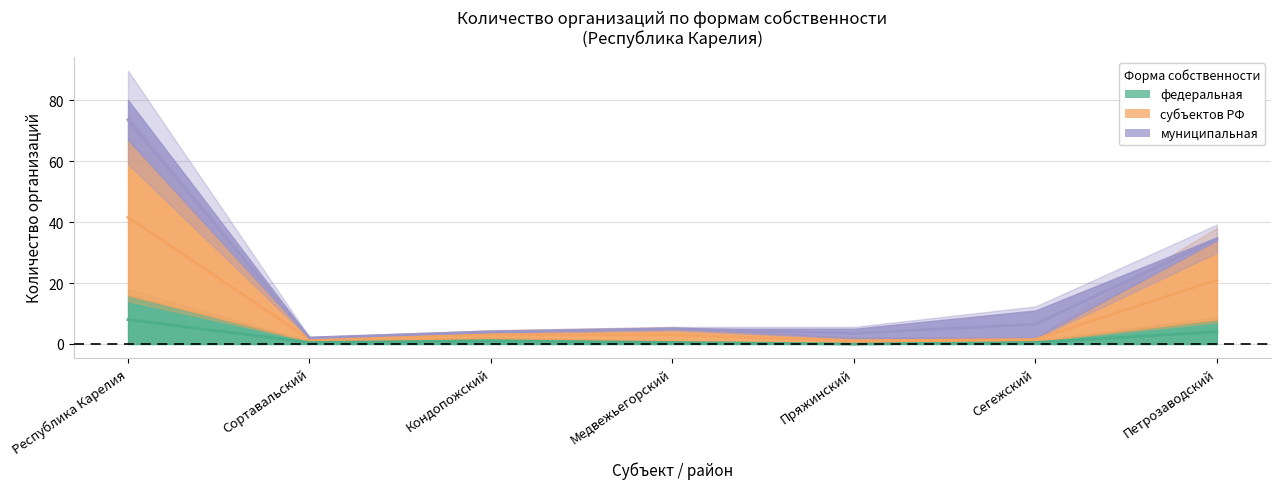

The value of субъектов РФ at Петрозаводский is 21.0. True or false?

True